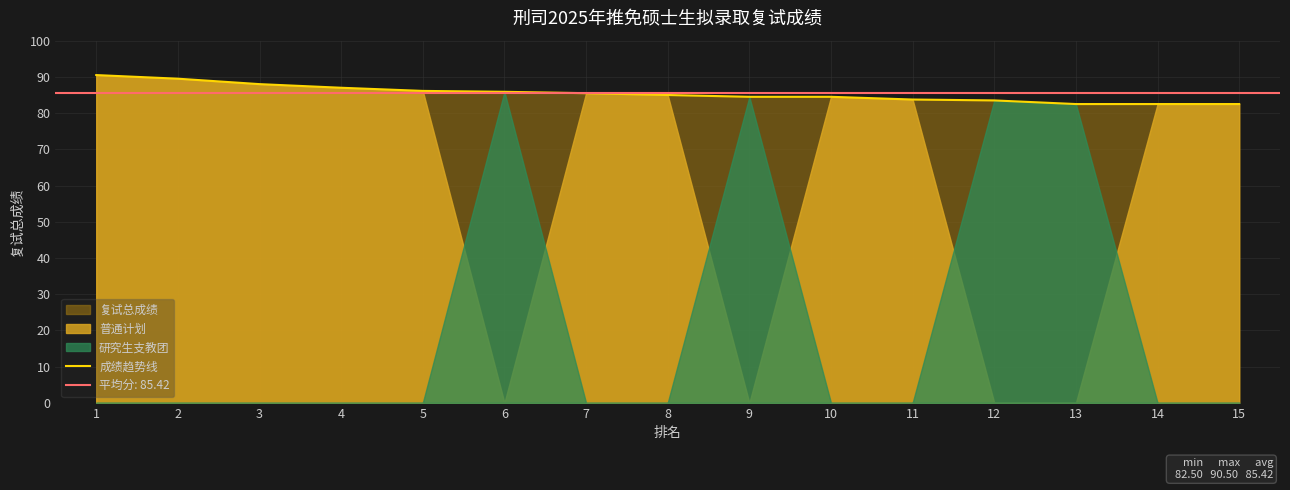

What is the difference between the values at 5 and 9?

1.6